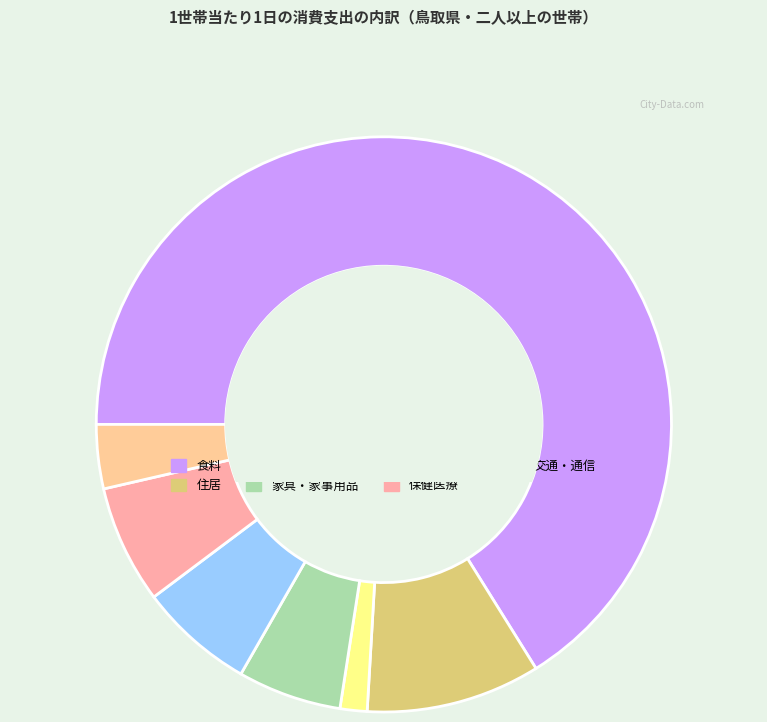

Rank the categories by value from lowest to highest.

光熱・水道, 交通・通信, 家具・家事用品, 被服及び履物, 保健医療, 住居, 食料